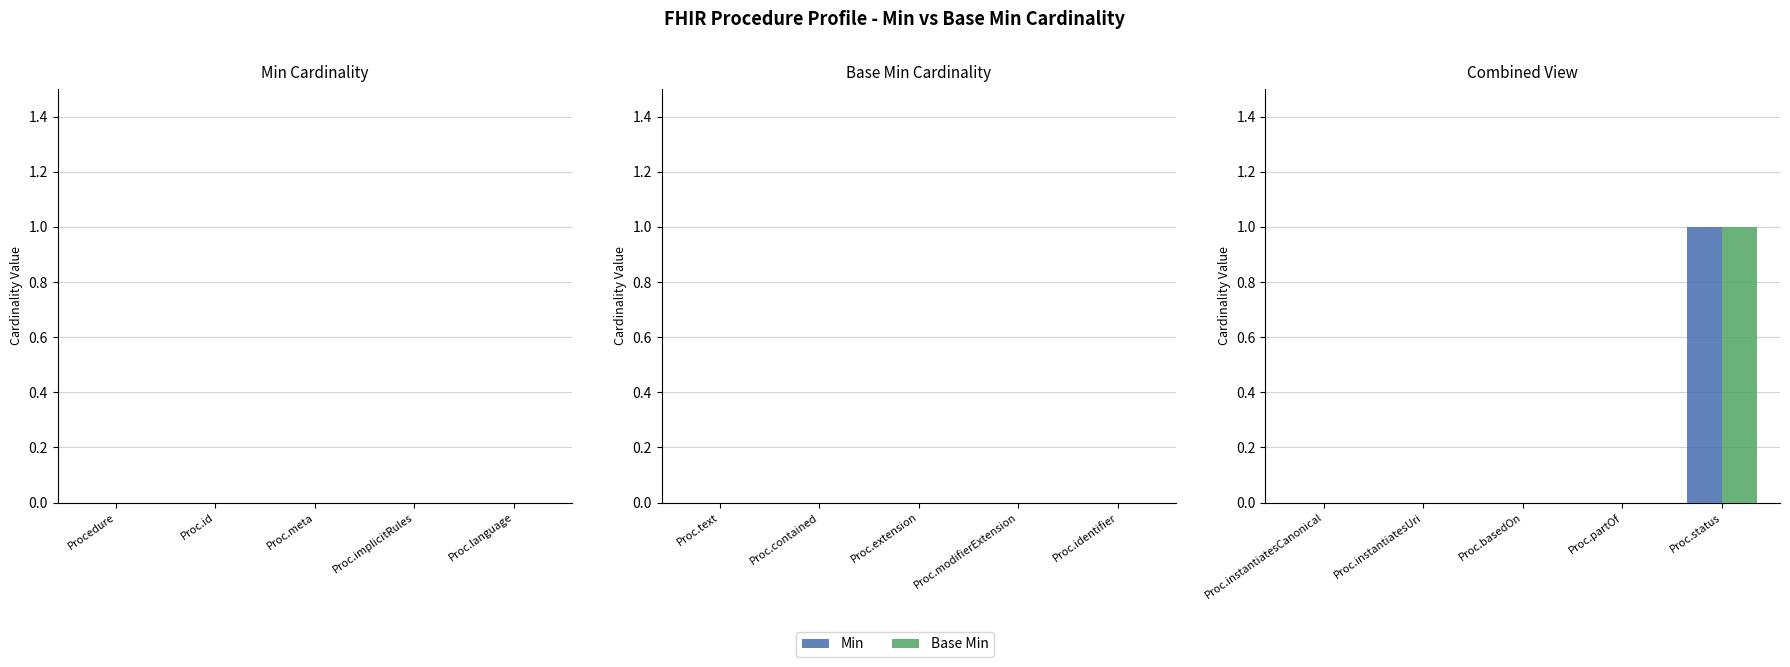

At which category is the sum across all series the highest?

Proc.status